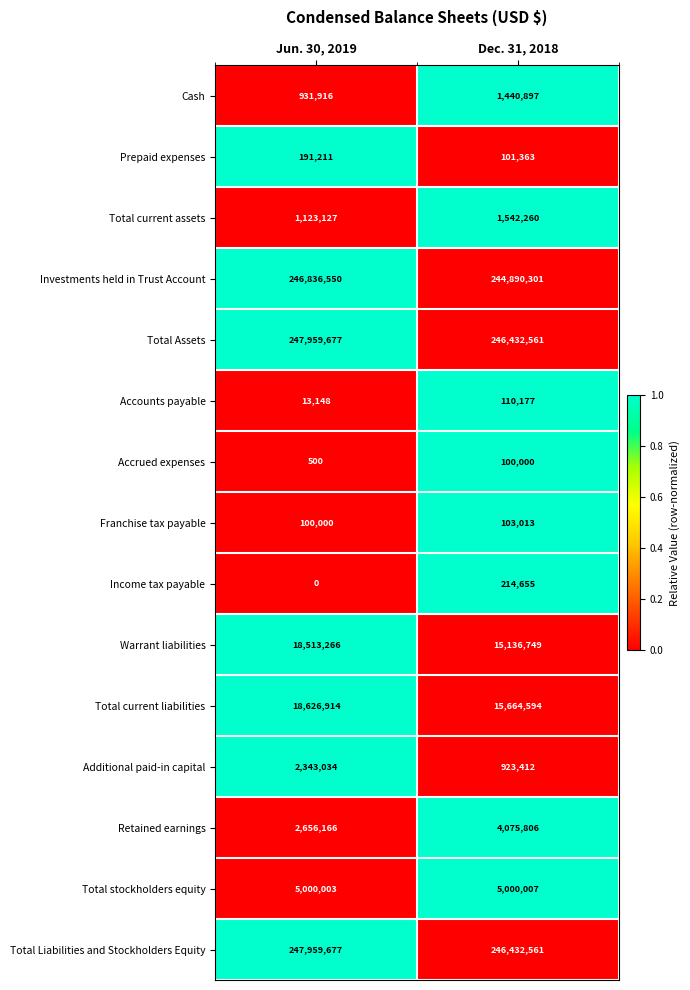

Reading left to right, transcribe all the data shown in this chart.

Cash: 931916	1440897
Prepaid expenses: 191211	101363
Total current assets: 1123127	1542260
Investments held in Trust Account: 246836550	244890301
Total Assets: 247959677	246432561
Accounts payable: 13148	110177
Accrued expenses: 500	100000
Franchise tax payable: 100000	103013
Income tax payable: 0	214655
Warrant liabilities: 18513266	15136749
Total current liabilities: 18626914	15664594
Additional paid-in capital: 2343034	923412
Retained earnings: 2656166	4075806
Total stockholders equity: 5000003	5000007
Total Liabilities and Stockholders Equity: 247959677	246432561